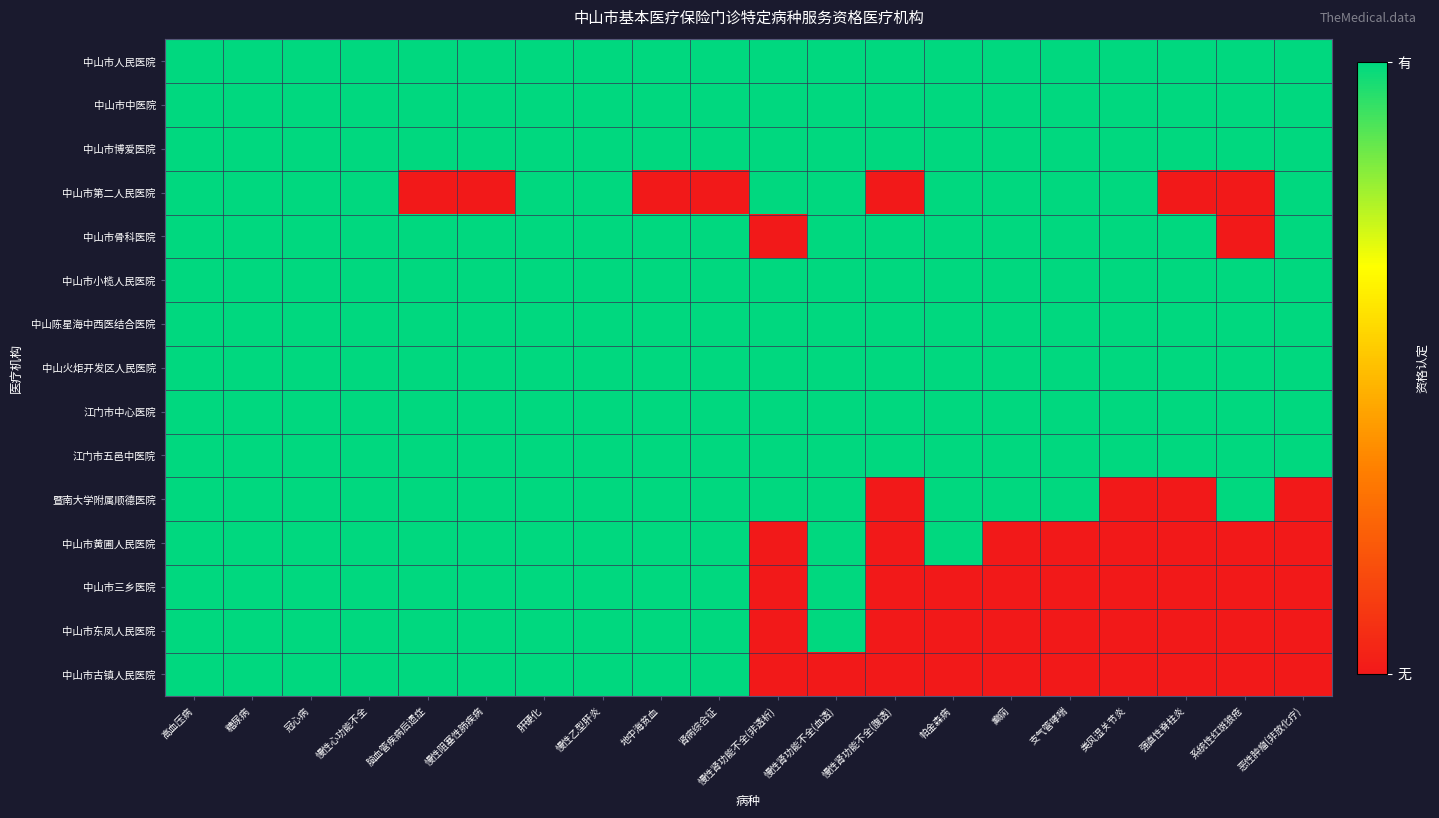

What is the difference between the highest and lowest values at 癫痫?

1